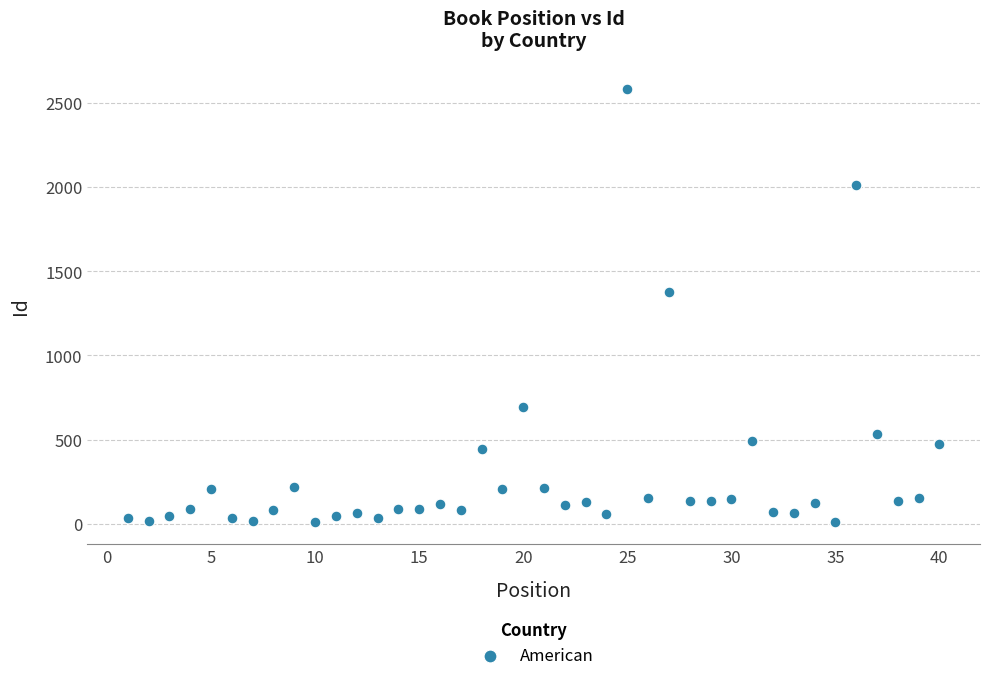

What is the range of Y values (max minus min)?

2573